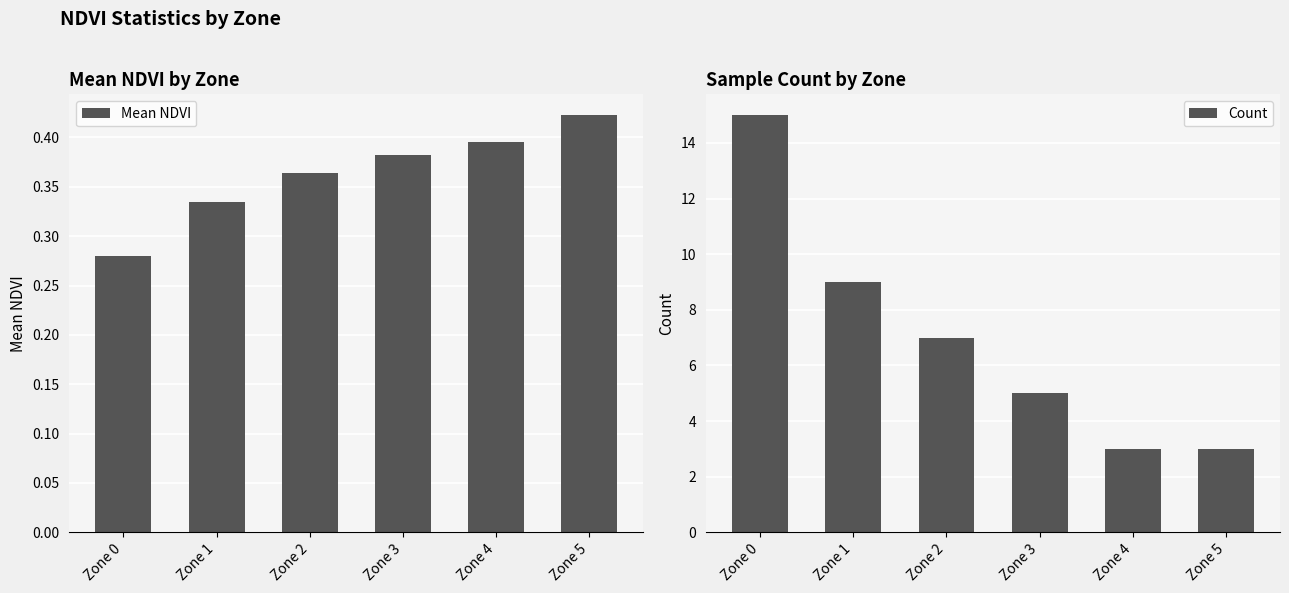

What is the difference between the second highest and second lowest values in the Mean NDVI series?

0.1